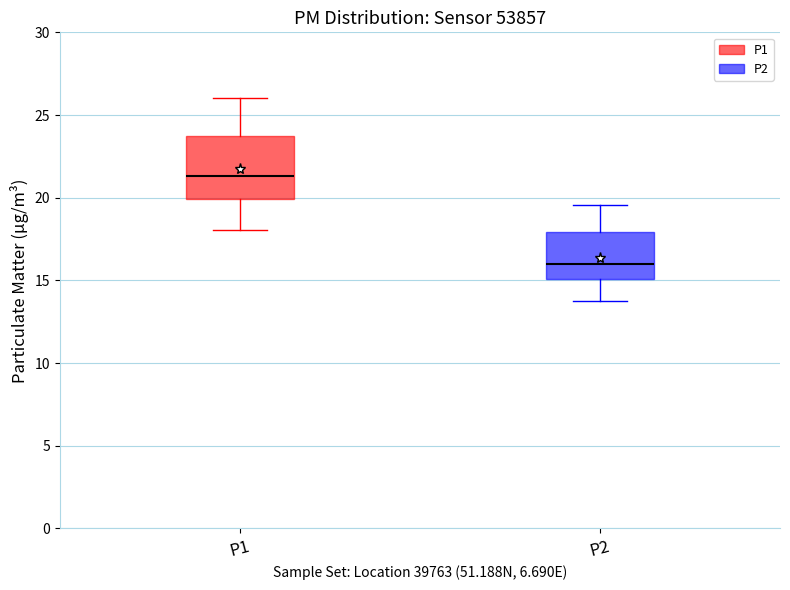

Which box is the tallest, from its lower edge to its upper edge?

P1